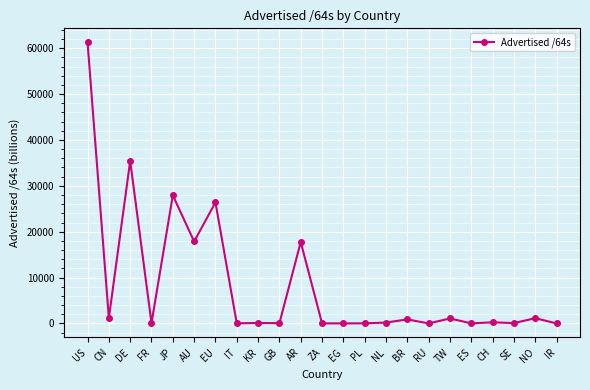

What is the sum of the values at AR and NL?

17927.2